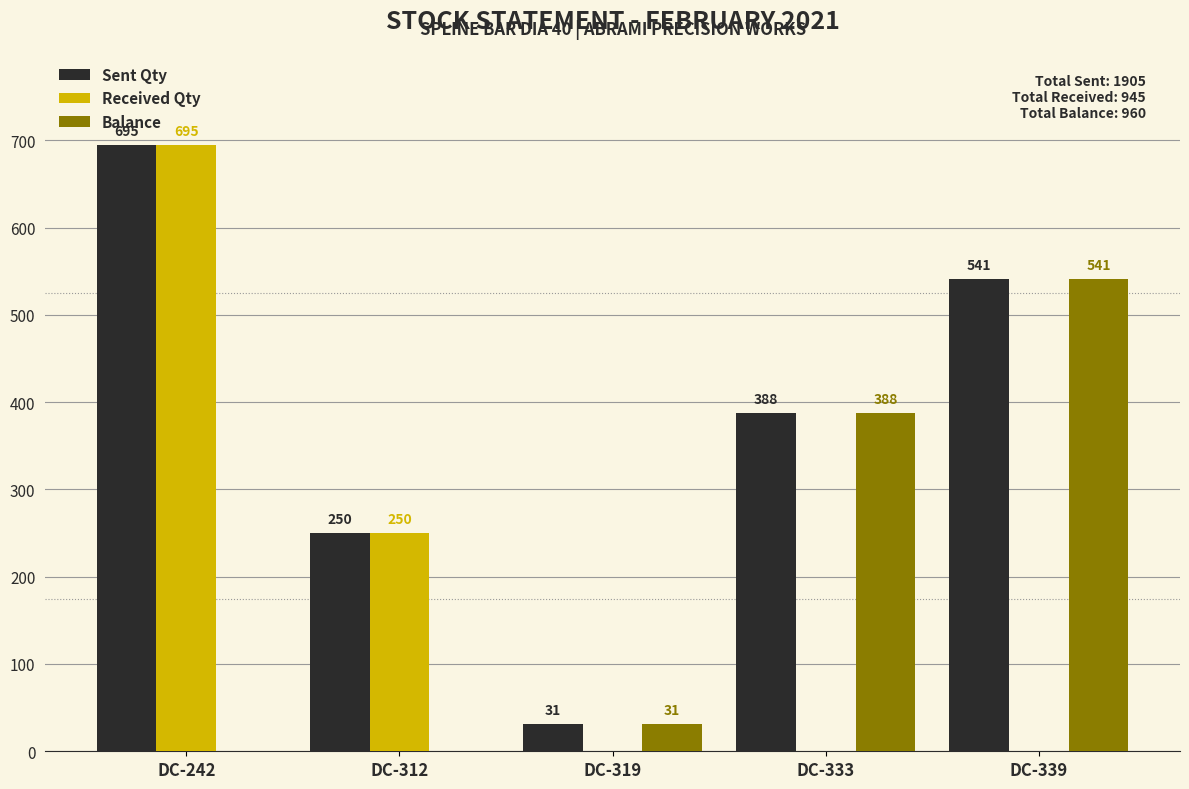

Which series has the widest spread of values?

Received Qty